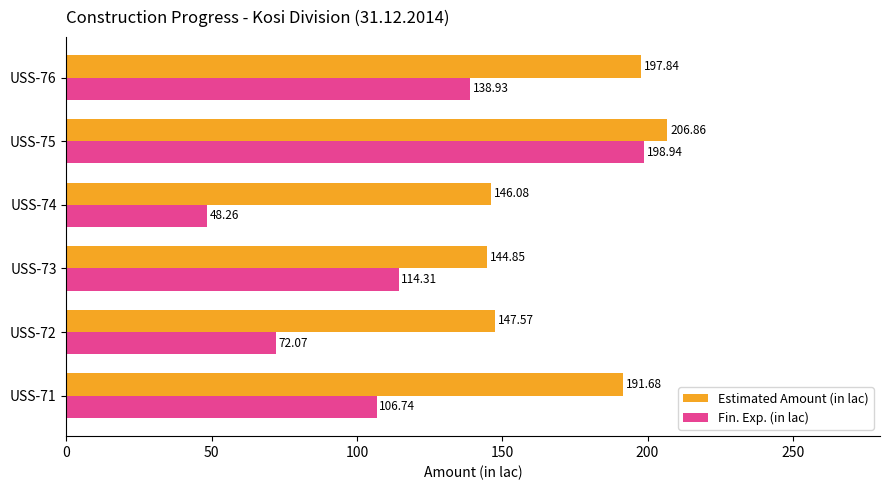

At which category is the sum across all series the highest?

USS-75